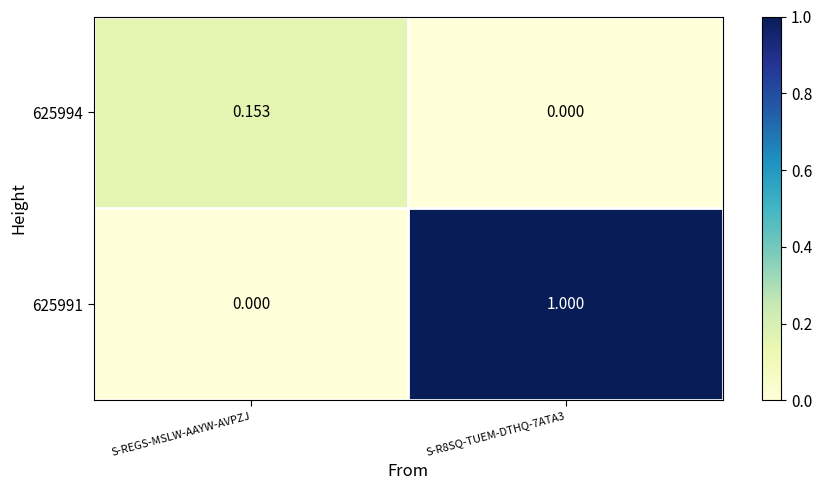

At which label is 625991 closest to 0?

S-REGS-MSLW-AAYW-AVPZJ